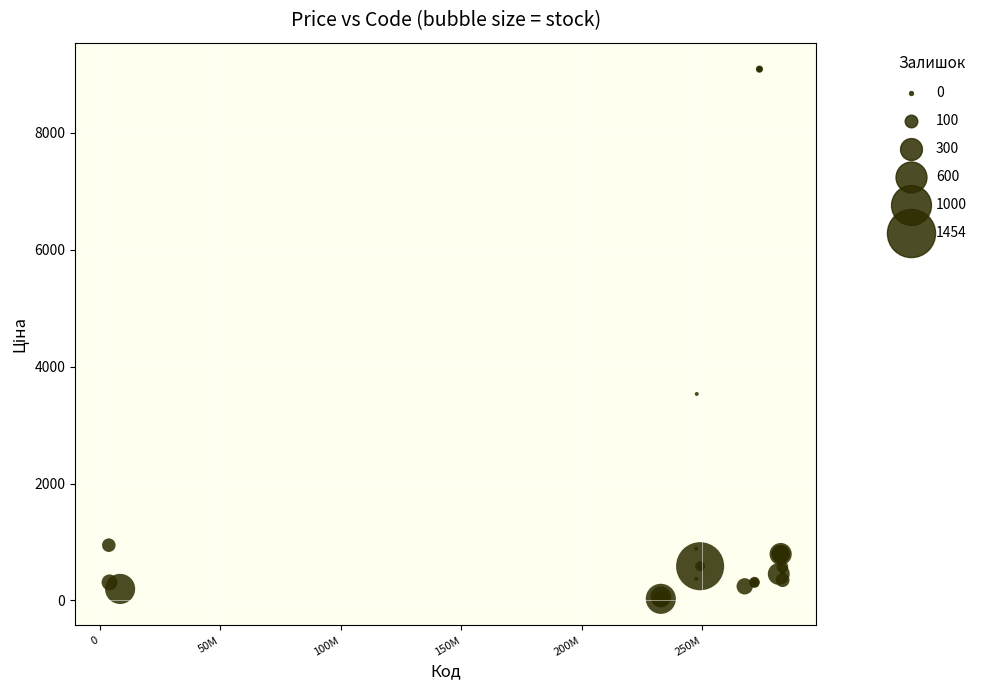

What Y value in the scatter plot is closest to 4559?

3533.1